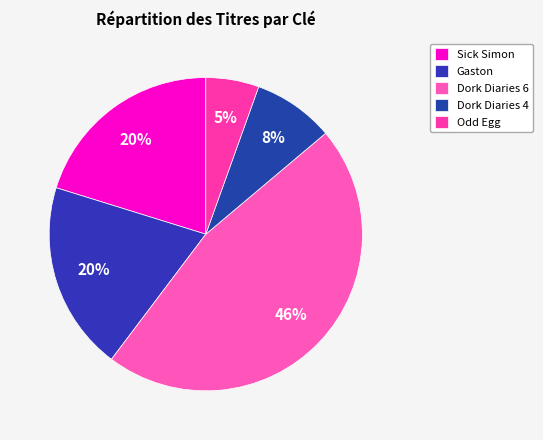

What is the change in value from Sick Simon to Gaston?

-6062269